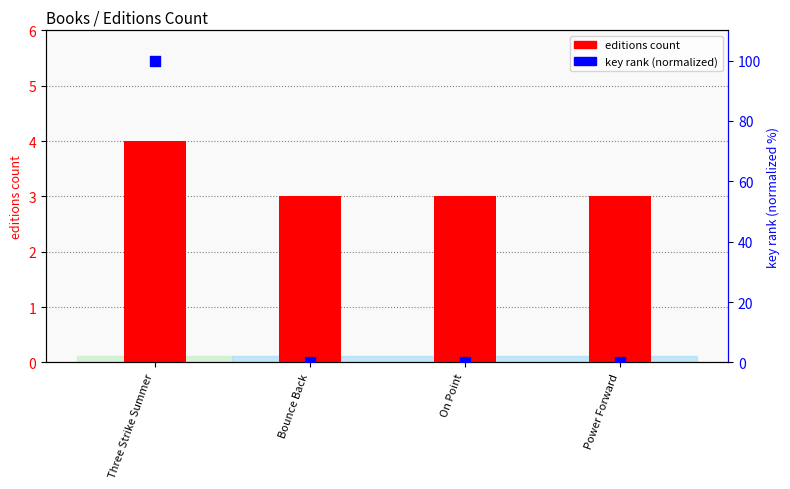

At how many categories does at least one series exceed 37?

1